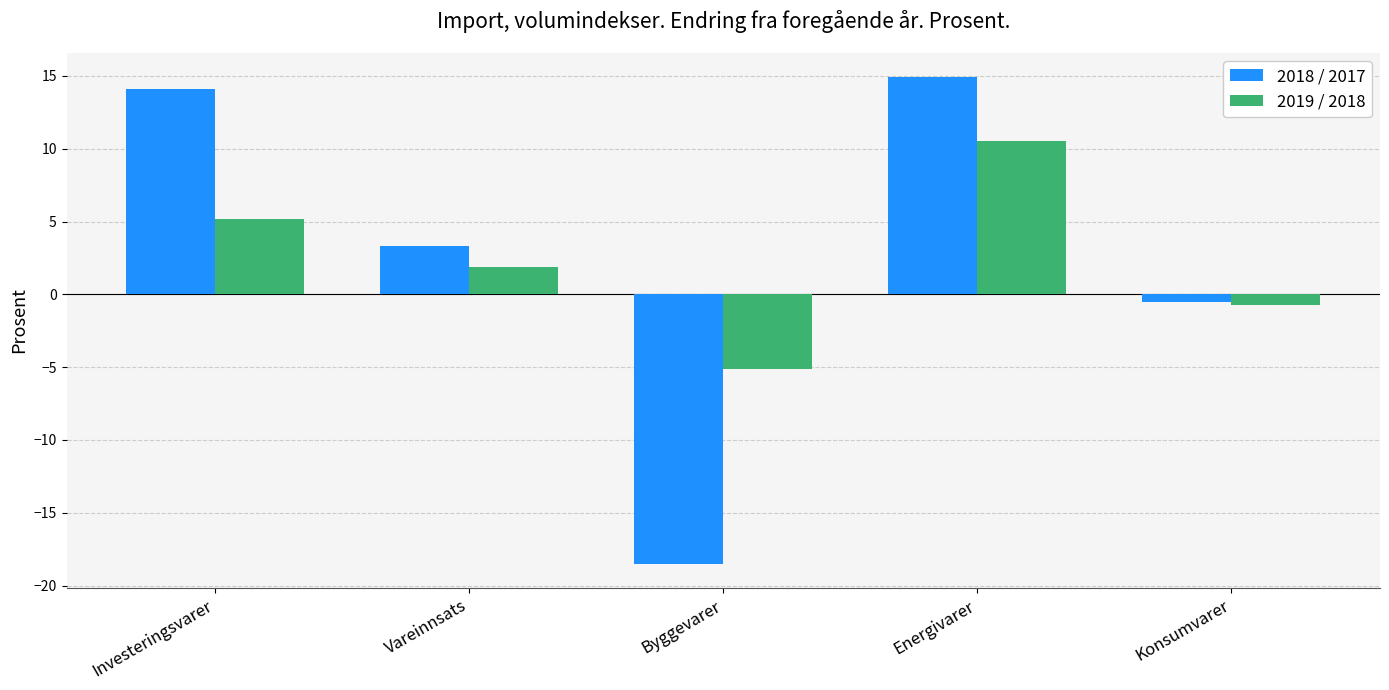

What is the label of the 5th bar from the left?

Konsumvarer